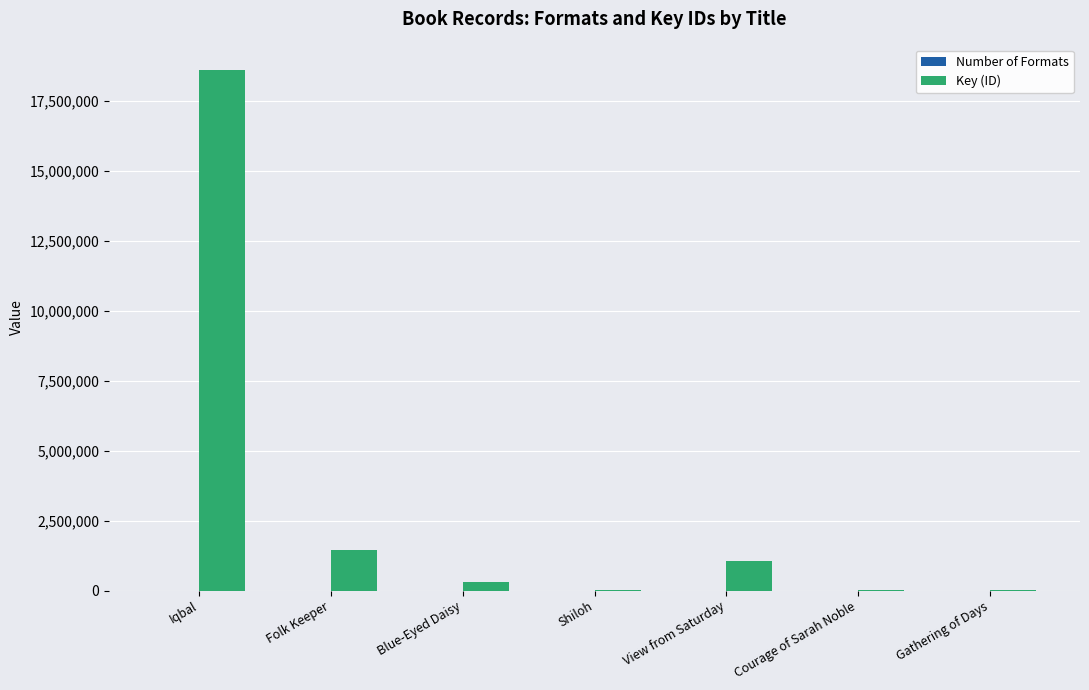

At which label is Key (ID) closest to 9295893?

Folk Keeper